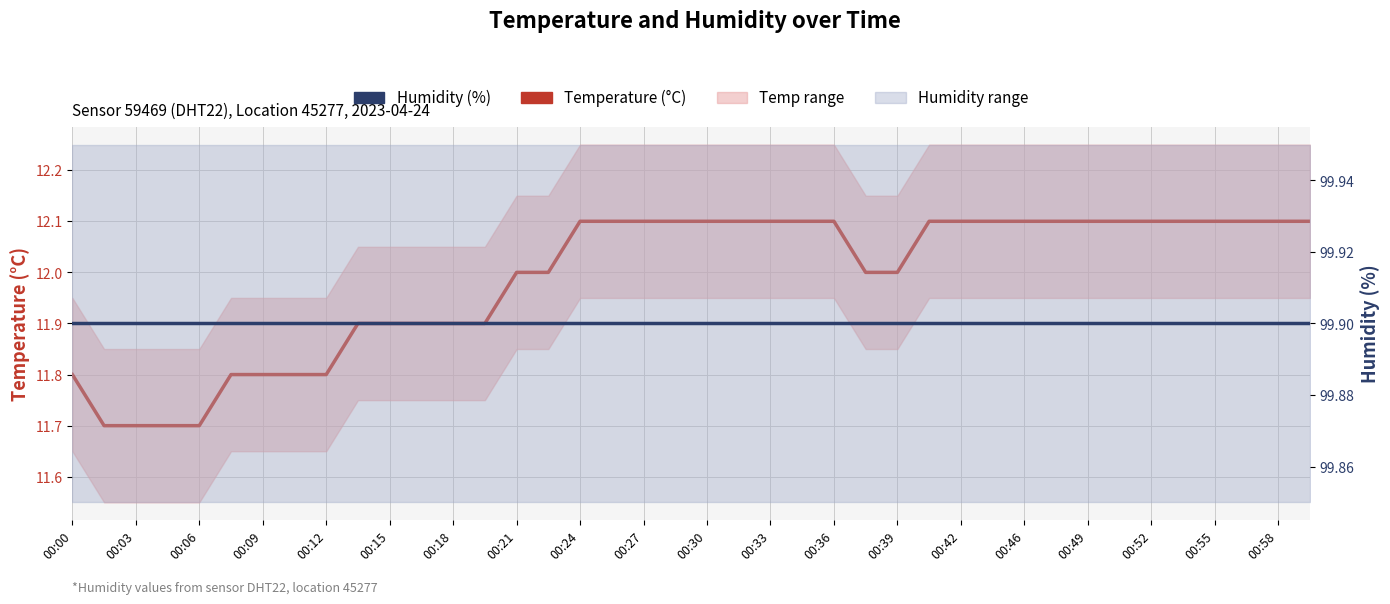

At which category is the sum across all series the highest?

00:24